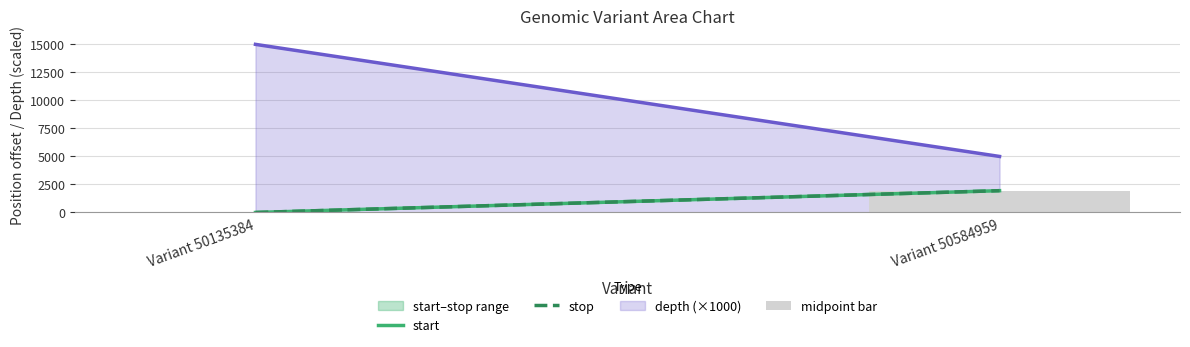

Which has a higher value, Variant 50135384 or Variant 50584959?

Variant 50584959